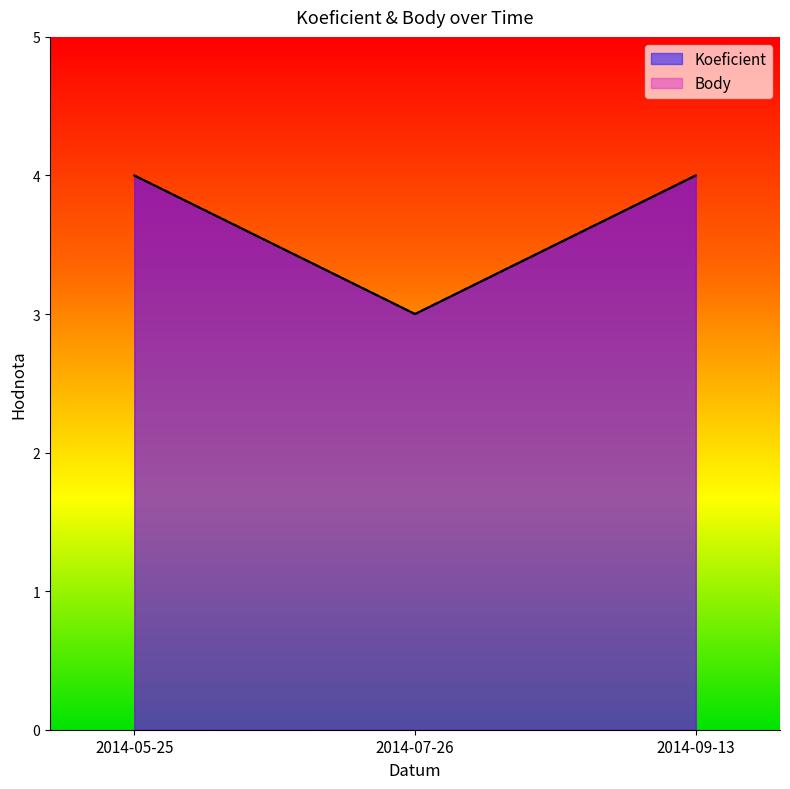

Reading right to left, extract all data points from this chart.

Koeficient: 2014-09-13=4	2014-07-26=3	2014-05-25=4
Body: 2014-09-13=4	2014-07-26=3	2014-05-25=4